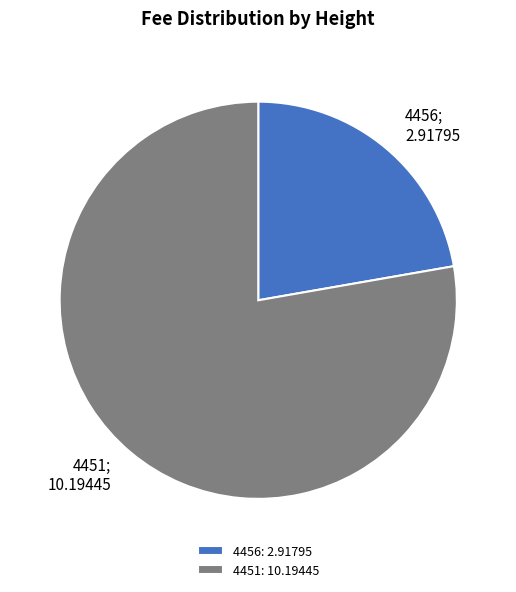

How many slices are in this pie chart?

2